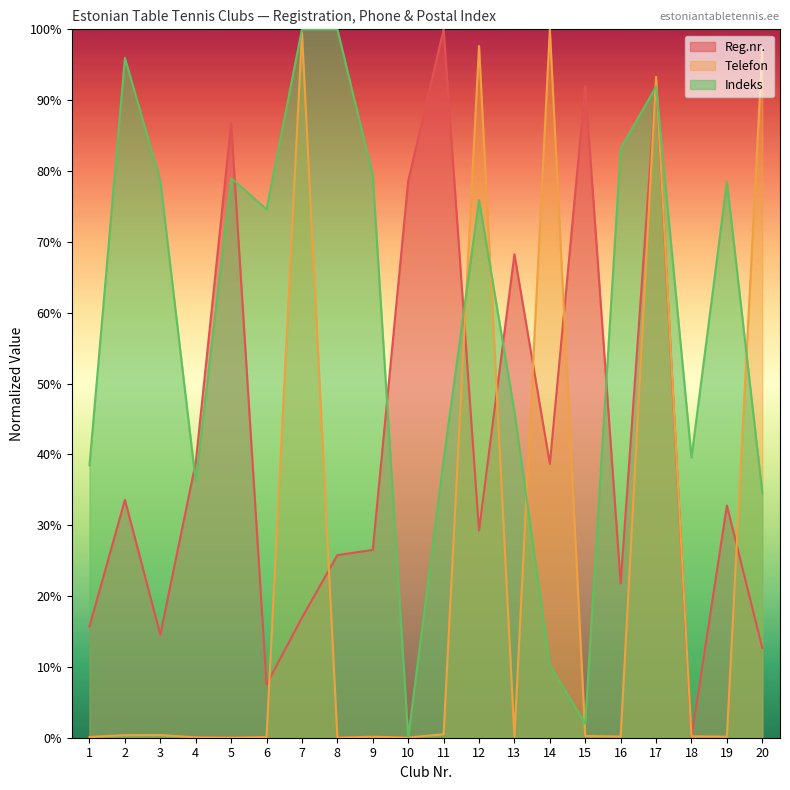

After their last crossing, which series has the higher values: Reg.nr. or Telefon?

Telefon